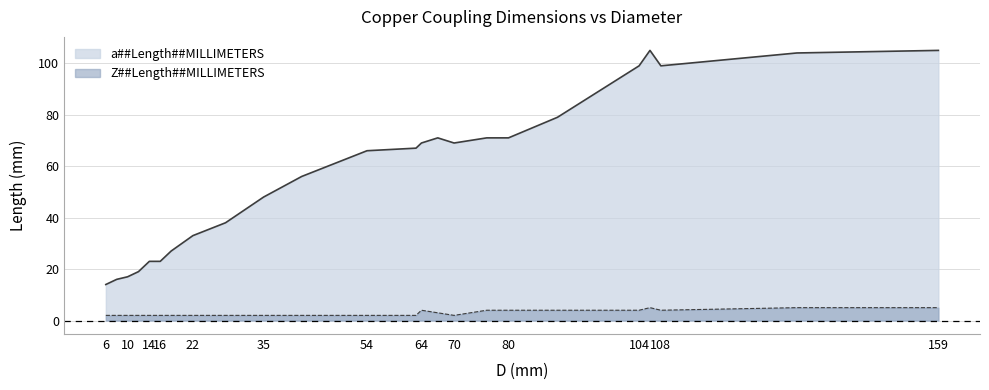

True or false: a##Length##MILLIMETERS has more than 1 interior local peaks.

True